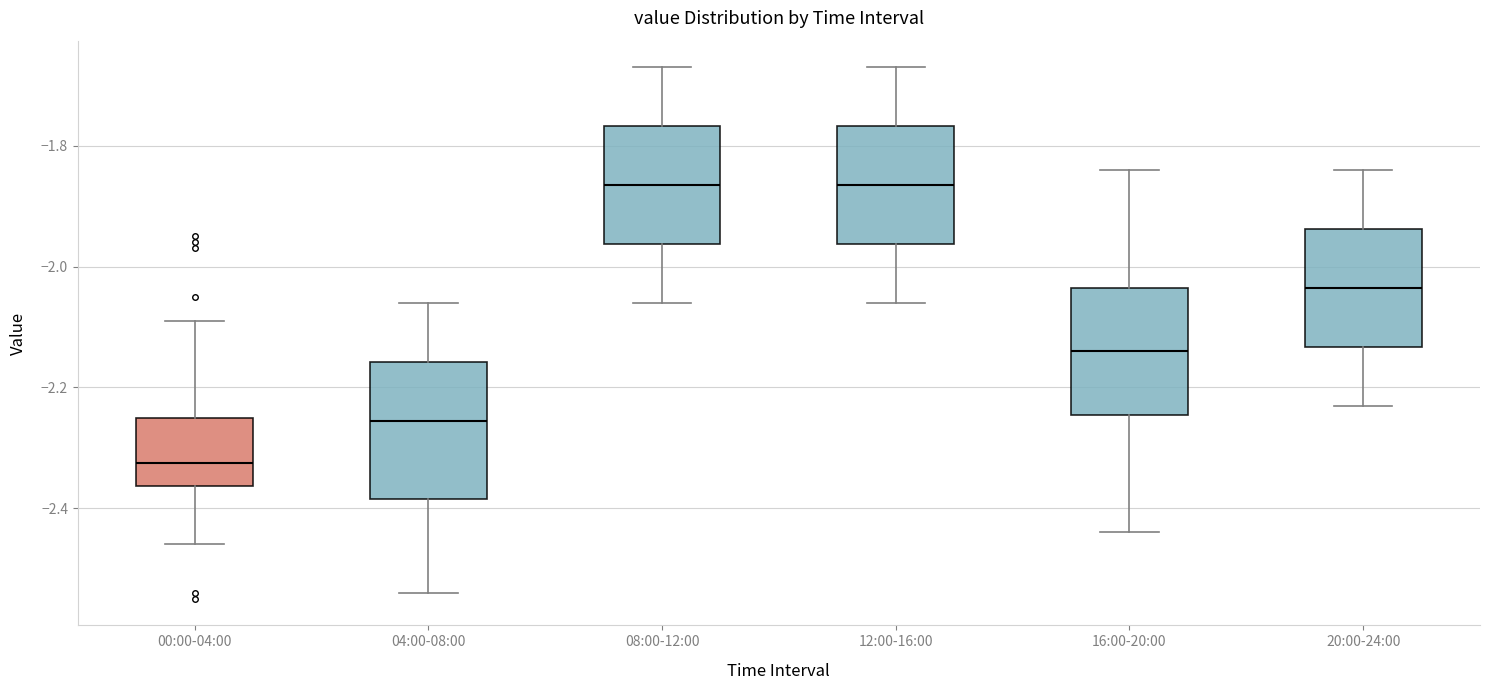

Reading left to right, transcribe this box plot: for each box, give where its median line is, the range the box spans, and where its two whiskers end, as read against the y-axis. The values are not printed on the chart, so give them approximately, as read against the axis.

00:00-04:00: median -2.32, box -2.36 to -2.24, whiskers -2.46 to -2.08
04:00-08:00: median -2.26, box -2.38 to -2.16, whiskers -2.54 to -2.06
08:00-12:00: median -1.86, box -1.96 to -1.76, whiskers -2.06 to -1.66
12:00-16:00: median -1.86, box -1.96 to -1.76, whiskers -2.06 to -1.66
16:00-20:00: median -2.14, box -2.24 to -2.04, whiskers -2.44 to -1.84
20:00-24:00: median -2.04, box -2.14 to -1.94, whiskers -2.22 to -1.84